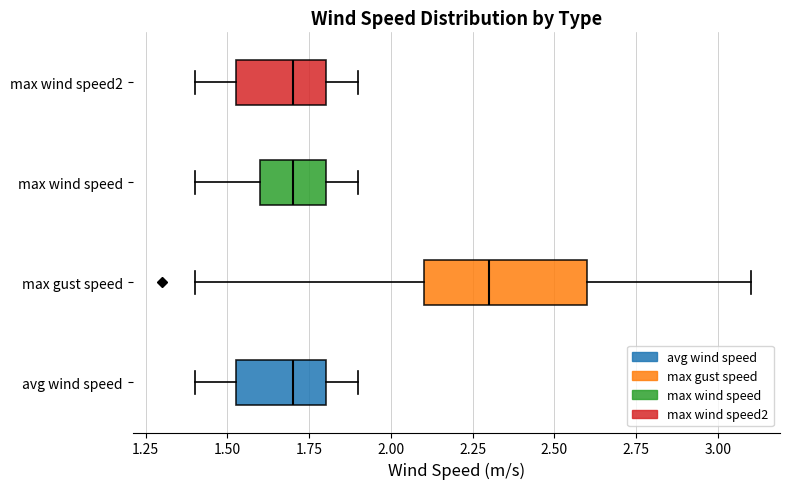

Reading bottom to top, transcribe this box plot: for each box, give where its median line is, the range the box spans, and where its two whiskers end, as read against the x-axis. The values are not printed on the chart, so give them approximately, as read against the axis.

avg wind speed: median 1.70, box 1.55 to 1.80, whiskers 1.40 to 1.90
max gust speed: median 2.30, box 2.10 to 2.60, whiskers 1.40 to 3.10
max wind speed: median 1.70, box 1.60 to 1.80, whiskers 1.40 to 1.90
max wind speed2: median 1.70, box 1.55 to 1.80, whiskers 1.40 to 1.90